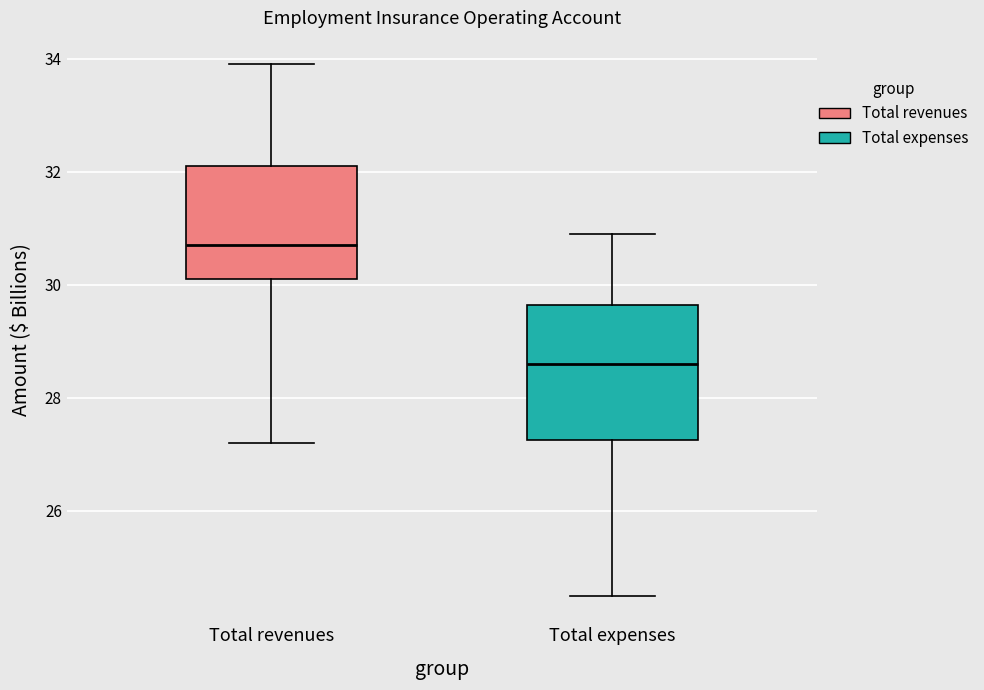

Which box is the tallest, from its lower edge to its upper edge?

Total expenses